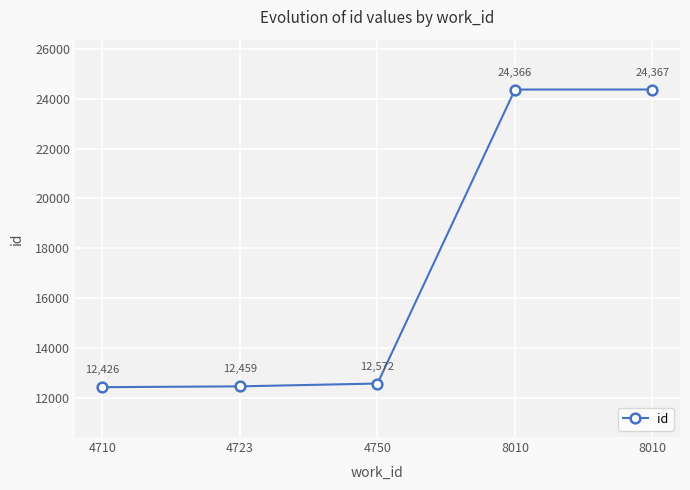

List the labels in order of value, smallest first.

4710, 4723, 4750, 8010, 8010